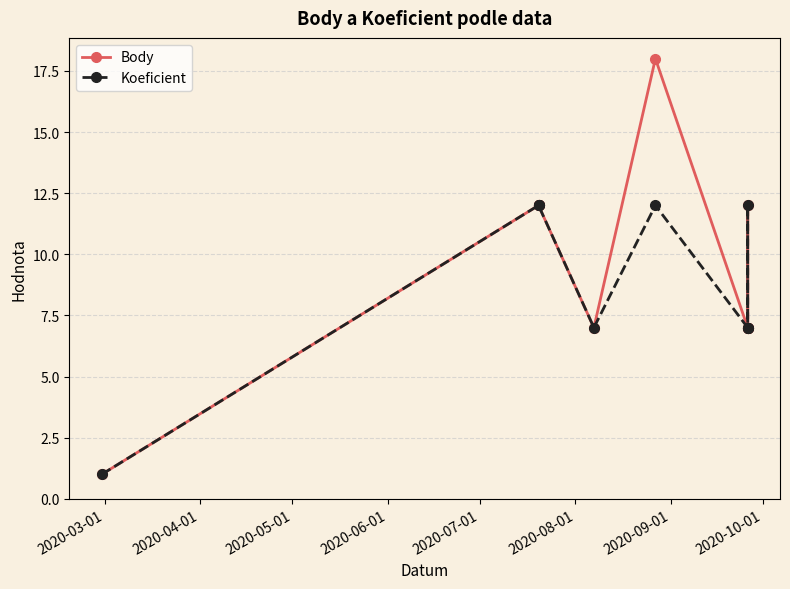

How many lines are shown in the chart?

2